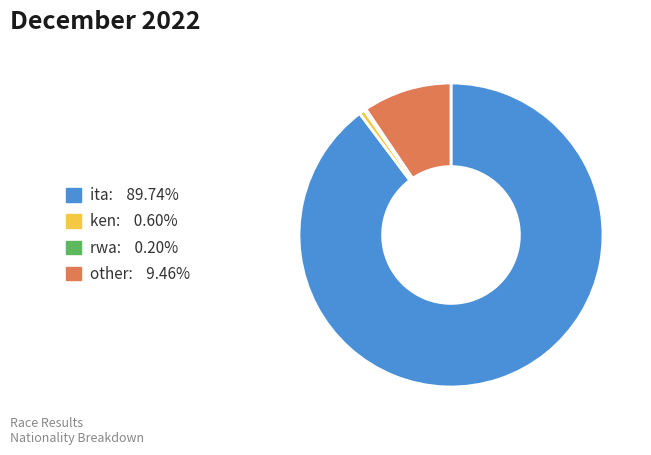

Combined, do ken and other account for over 50%?

No